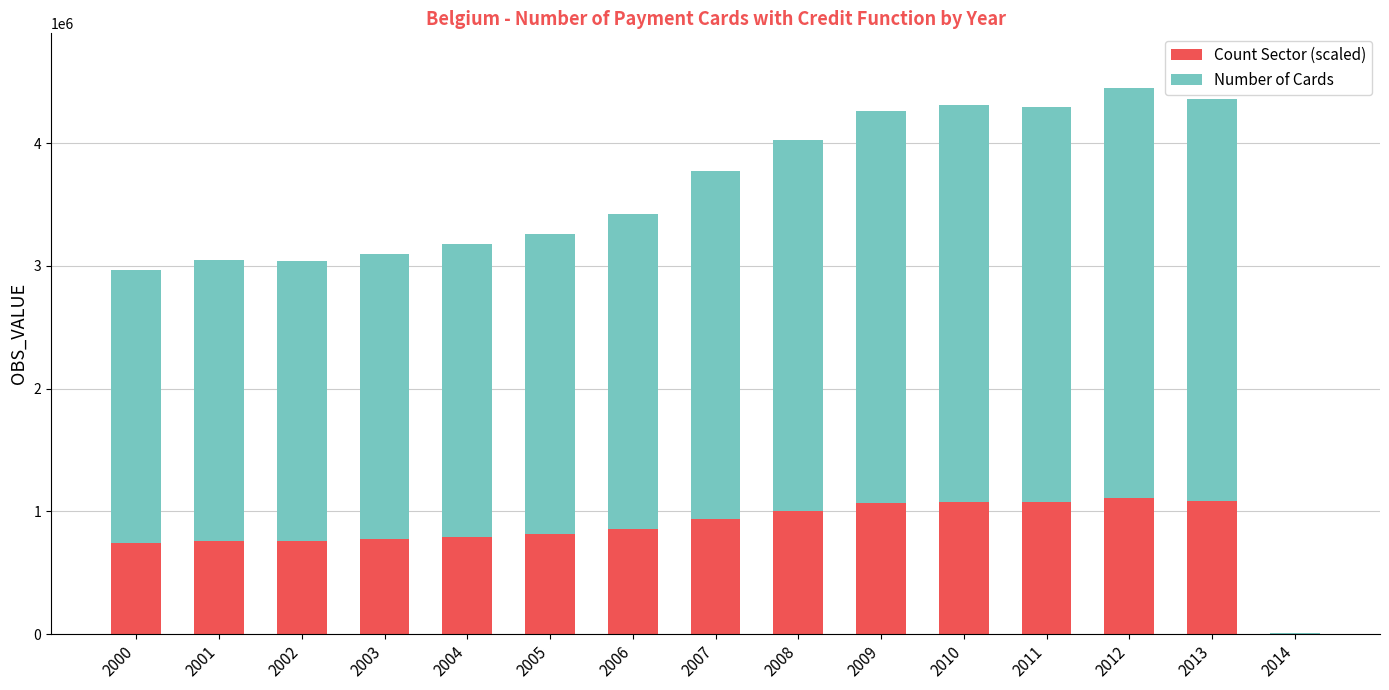

What is the sum of all Count Sector (scaled) values?

12875089